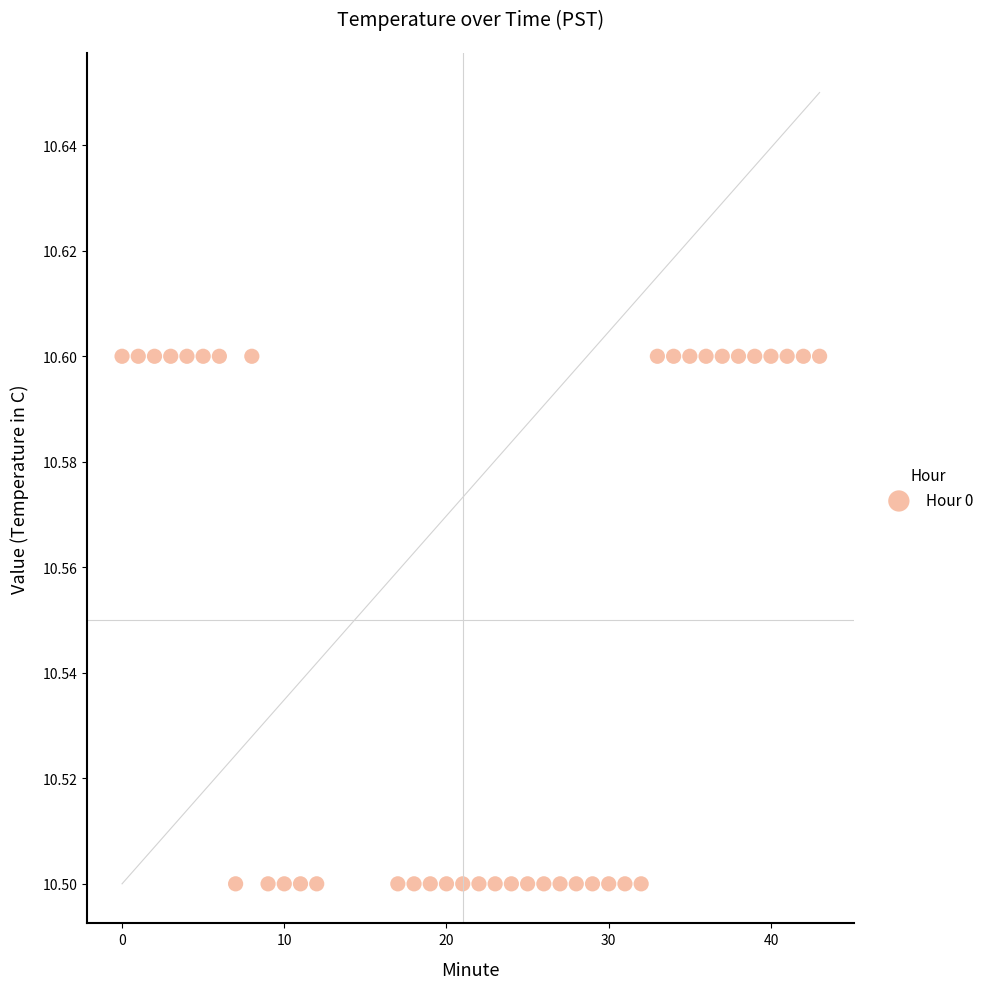

What is the range of X values (max minus min)?

43.0